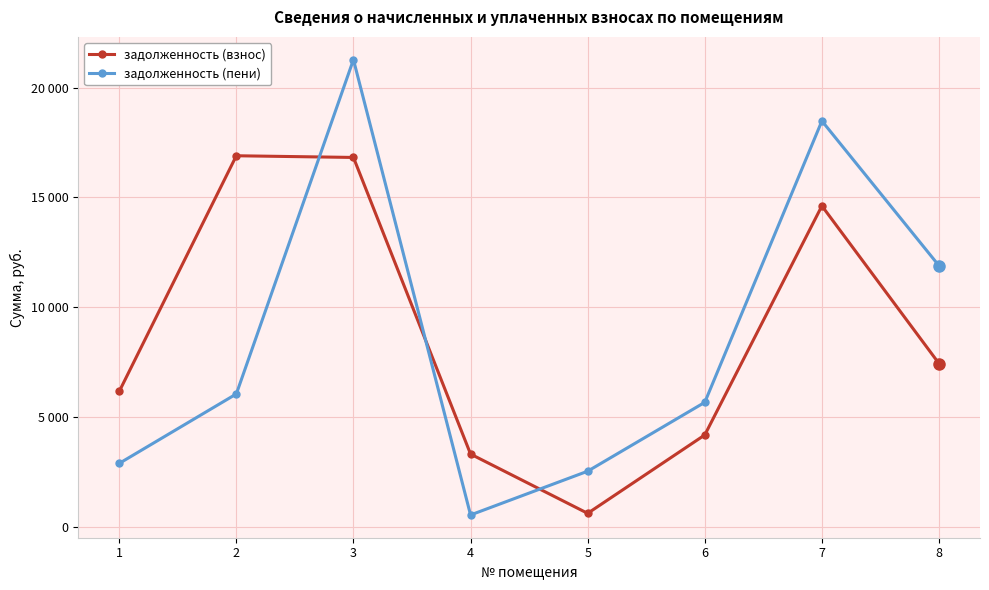

Between 6 and 7, which series saw the biggest shift?

задолженность (пени)